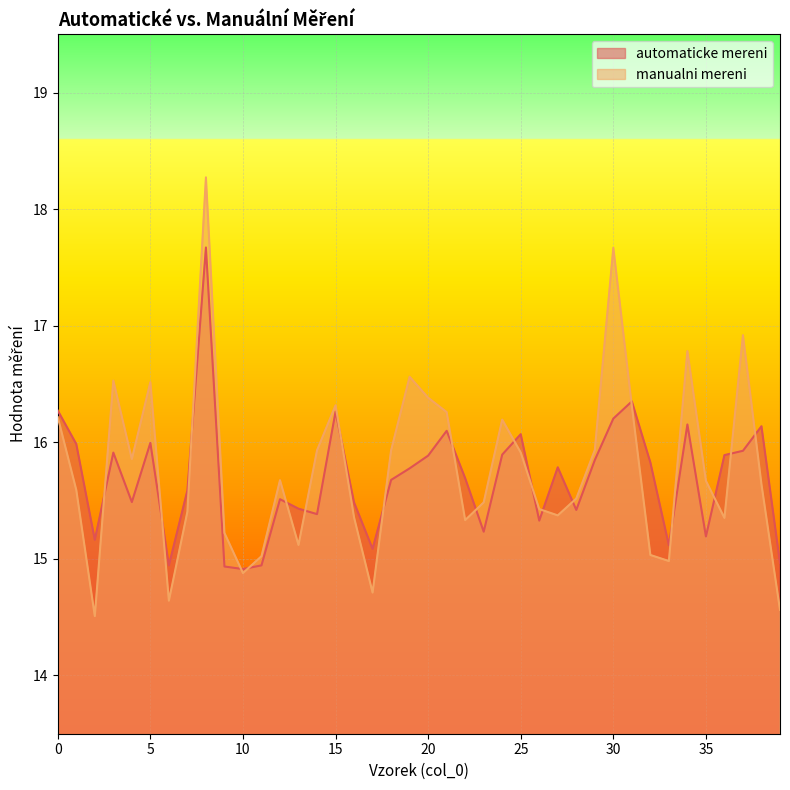

Which label corresponds to the smallest value in the chart?

2